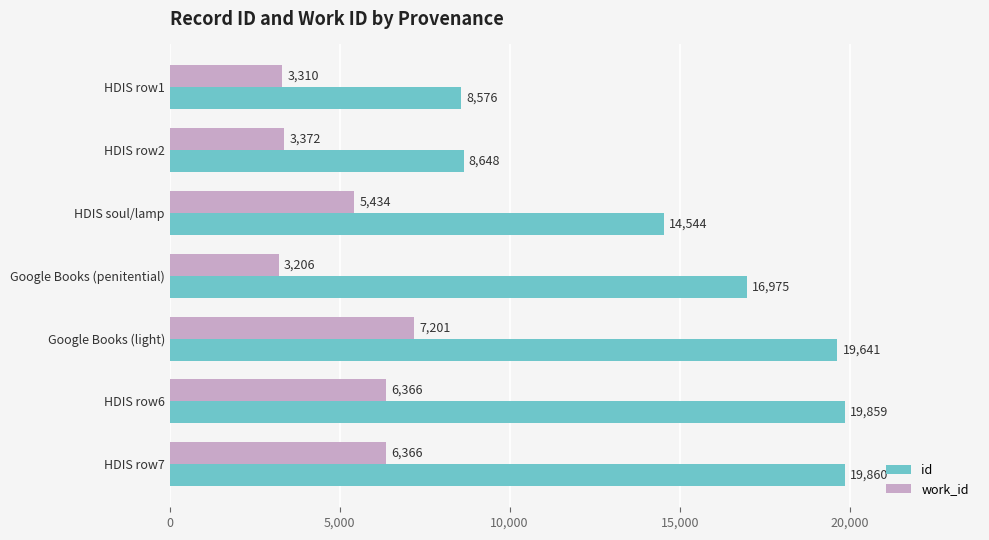

How many data points in id are less than 16975?

3